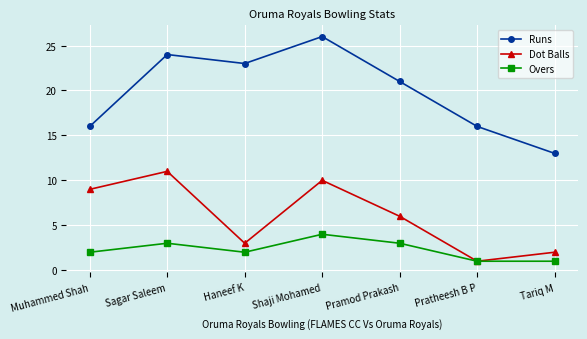

How many values in the Runs series are below 21?

3